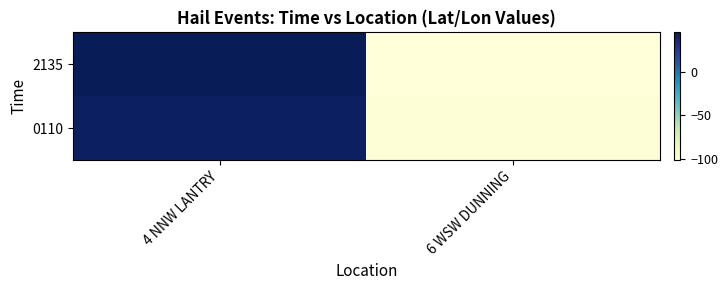

What is the minimum value shown in the chart?

-101.5